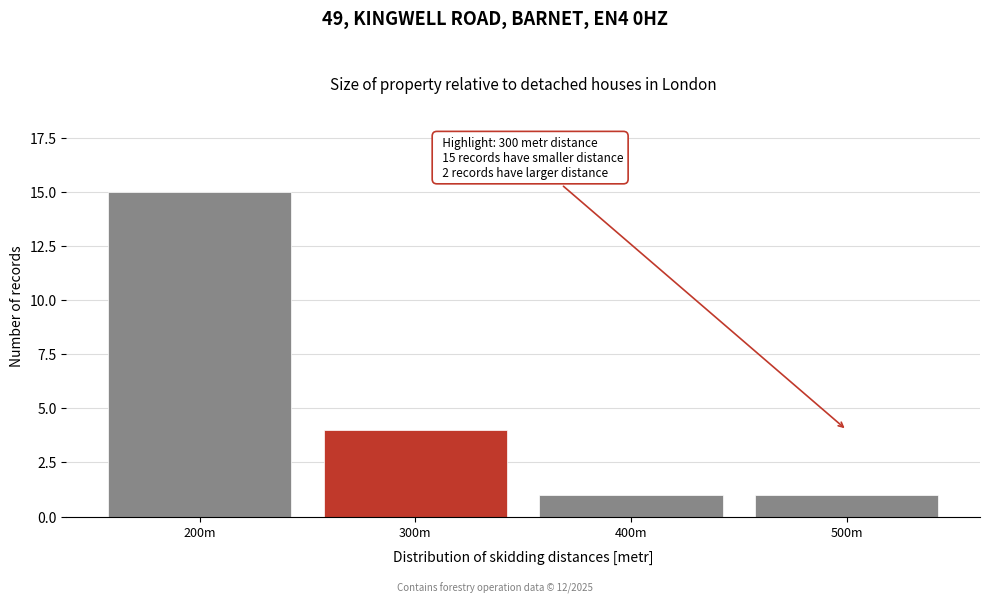

Reading left to right, what are all the values shown in this chart?

15	4	1	1